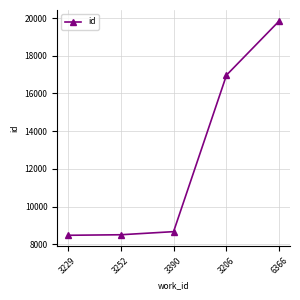

What position from the right is 3229?

5